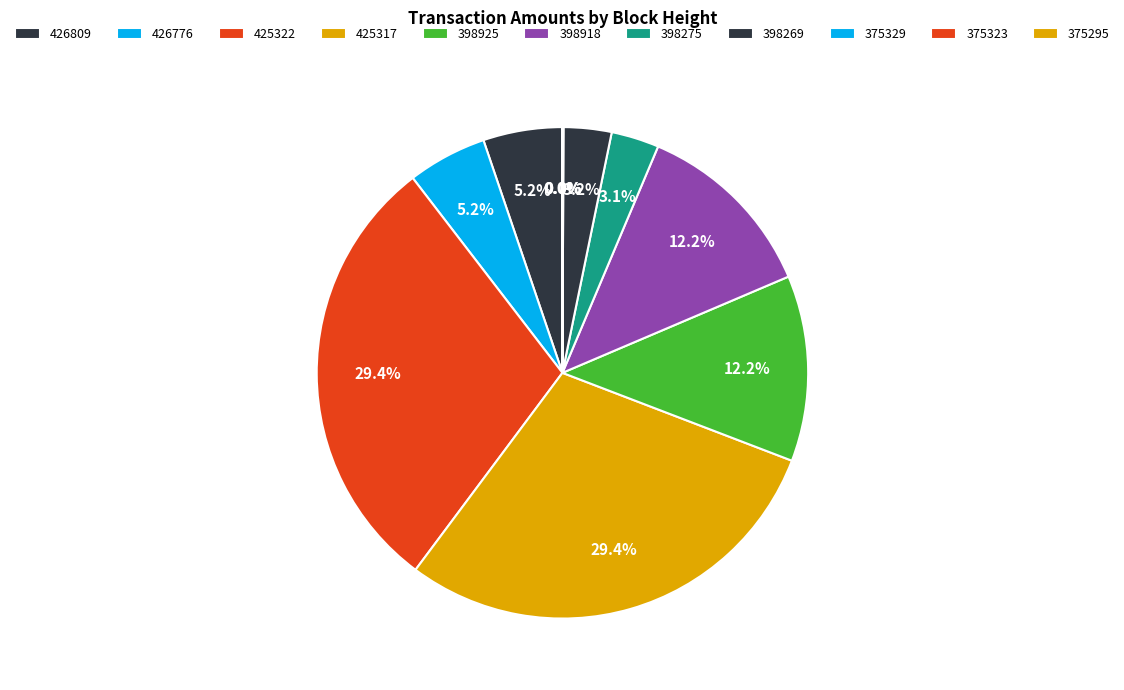

Rank the categories by value from lowest to highest.

375295, 375329, 375323, 398275, 398269, 426809, 426776, 398925, 398918, 425322, 425317